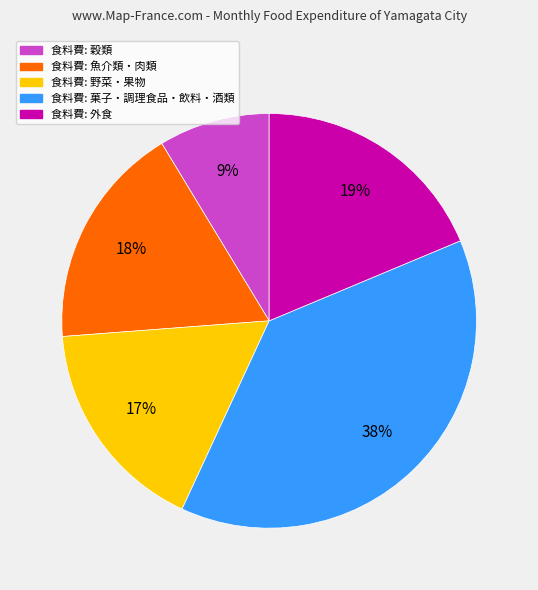

Is there any slice that represents more than half of the pie?

No